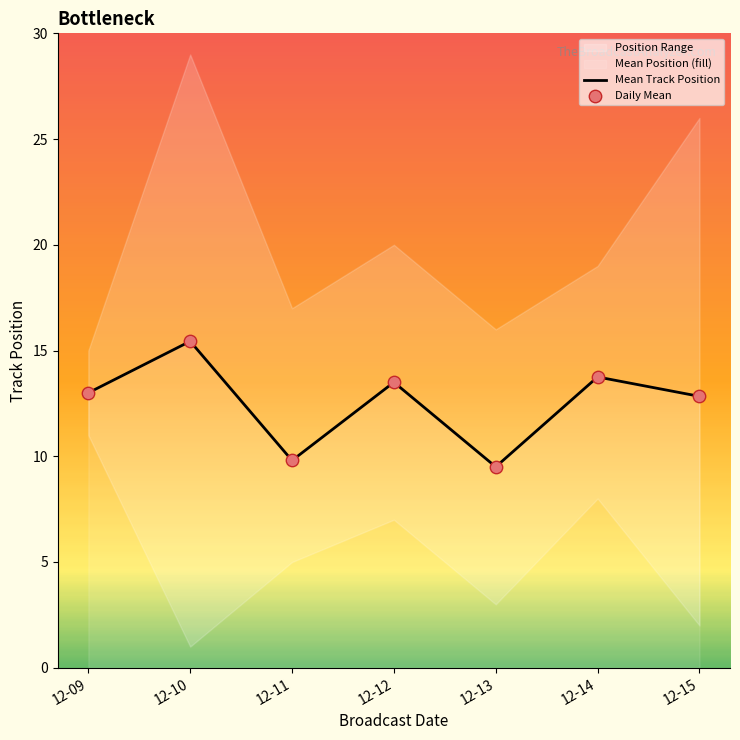

Is the value of Mean Track Position at 12-13 greater than the value of Daily Mean at 12-09?

No